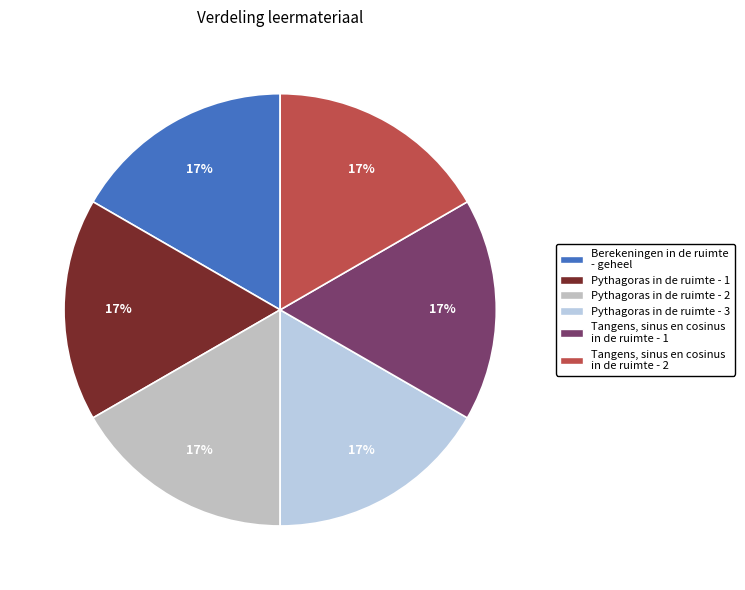

Count the number of slices in the pie.

6